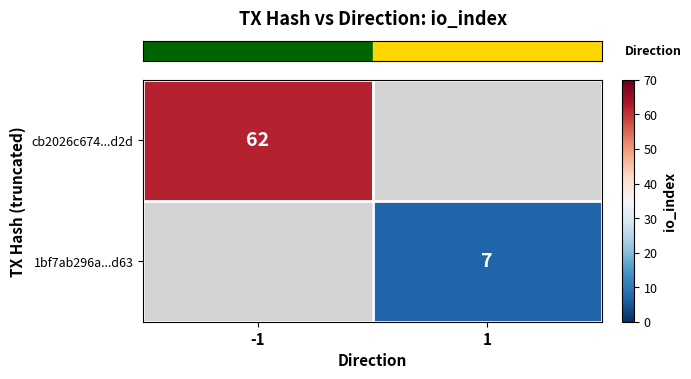

At how many categories does at least one series exceed 44?

1